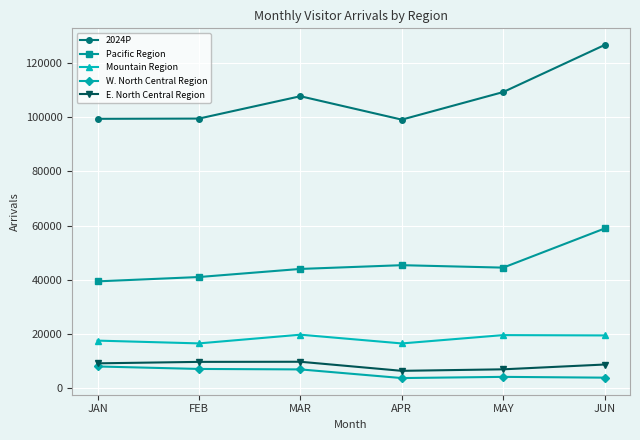

Which series has the widest spread of values?

2024P